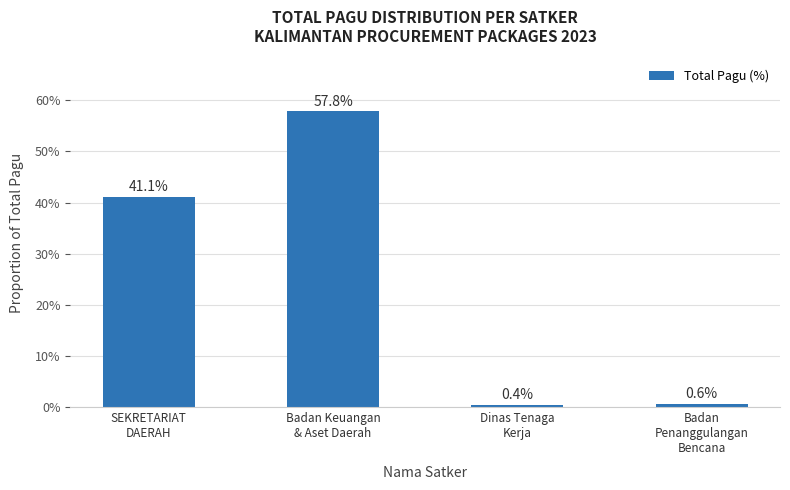

What is the minimum value shown in the chart?

0.4